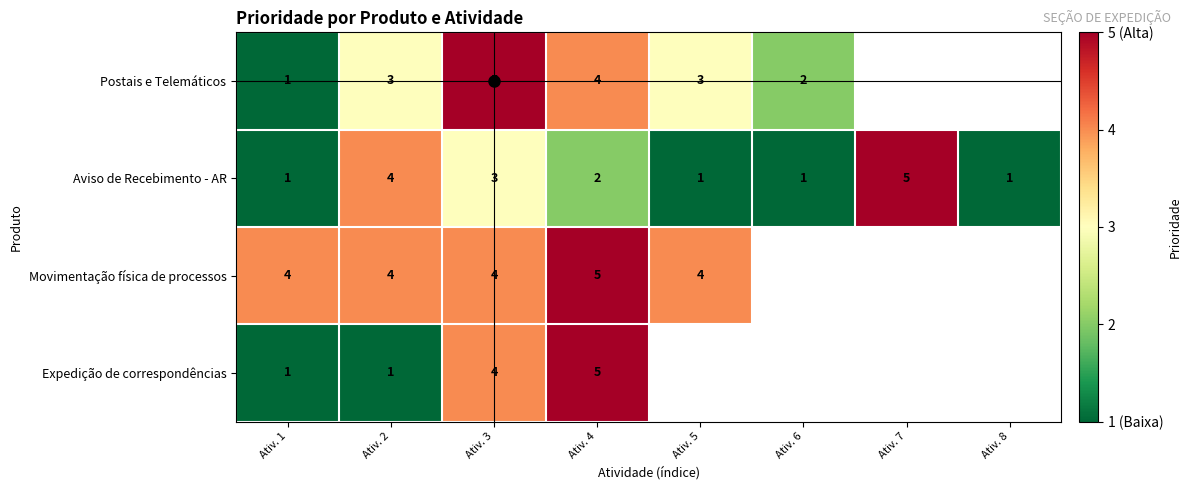

What is the difference between the highest and lowest values at Ativ. 3?

2